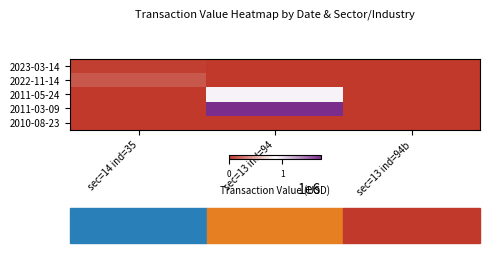

Reading left to right, list all the values displayed in this chart.

2023-03-14: sec=14 ind=35=29100	sec=13 ind=94=0	sec=13 ind=94b=0
2022-11-14: sec=14 ind=35=136400	sec=13 ind=94=0	sec=13 ind=94b=0
2011-05-24: sec=14 ind=35=0	sec=13 ind=94=919019	sec=13 ind=94b=0
2011-03-09: sec=14 ind=35=0	sec=13 ind=94=1736523	sec=13 ind=94b=0
2010-08-23: sec=14 ind=35=0	sec=13 ind=94=625	sec=13 ind=94b=0